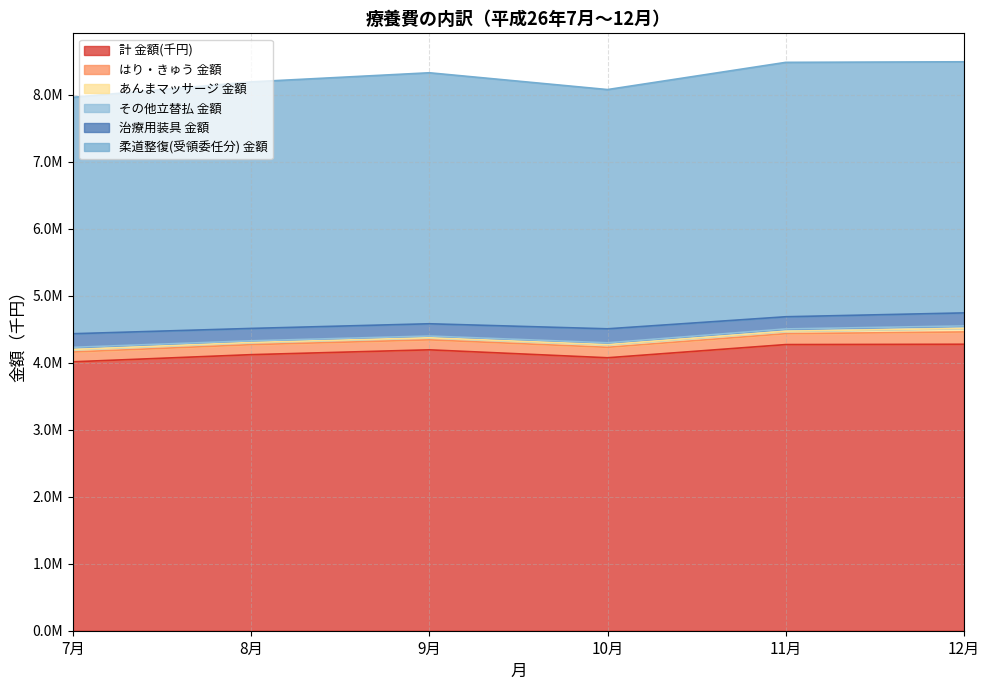

True or false: 治療用装具 金額 and 柔道整復(受領委任分) 金額 cross at least once.

False